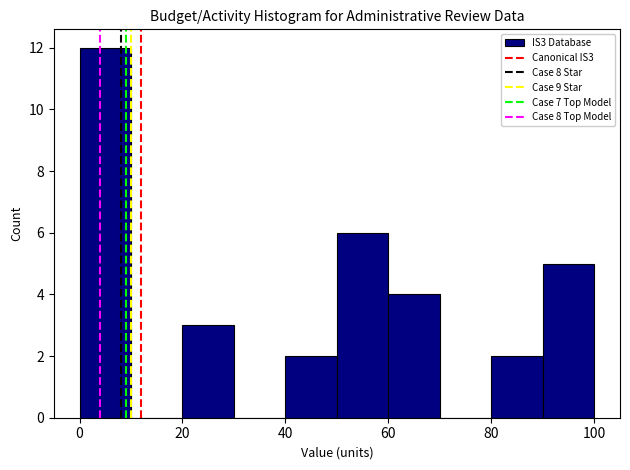

Reading left to right, list every bar in this chart as the range it spans on the x-axis followed by its height. The values are not printed on the chart, so give them approximately, as read against the axis.

0 to 10: 12
10 to 20: 0
20 to 30: 3
30 to 40: 0
40 to 50: 2
50 to 60: 6
60 to 70: 4
70 to 80: 0
80 to 90: 2
90 to 100: 5